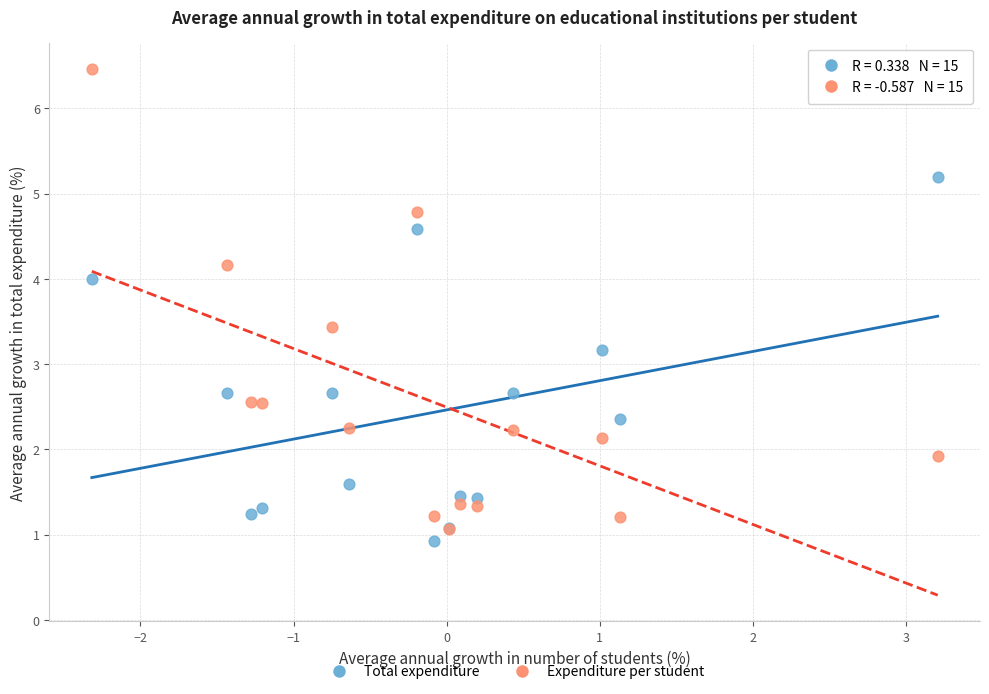

Across all series, what Y value is closest to 3?

3.2